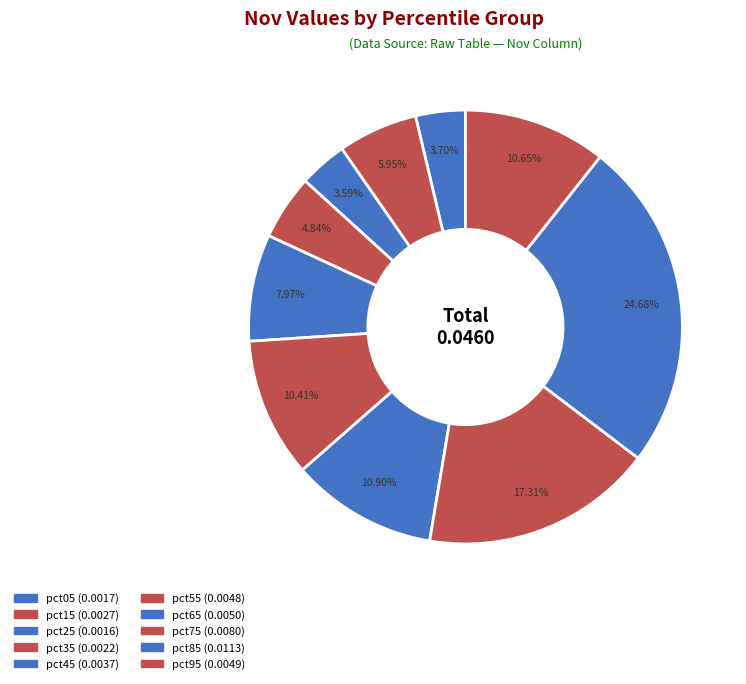

Count the number of slices in the pie.

10